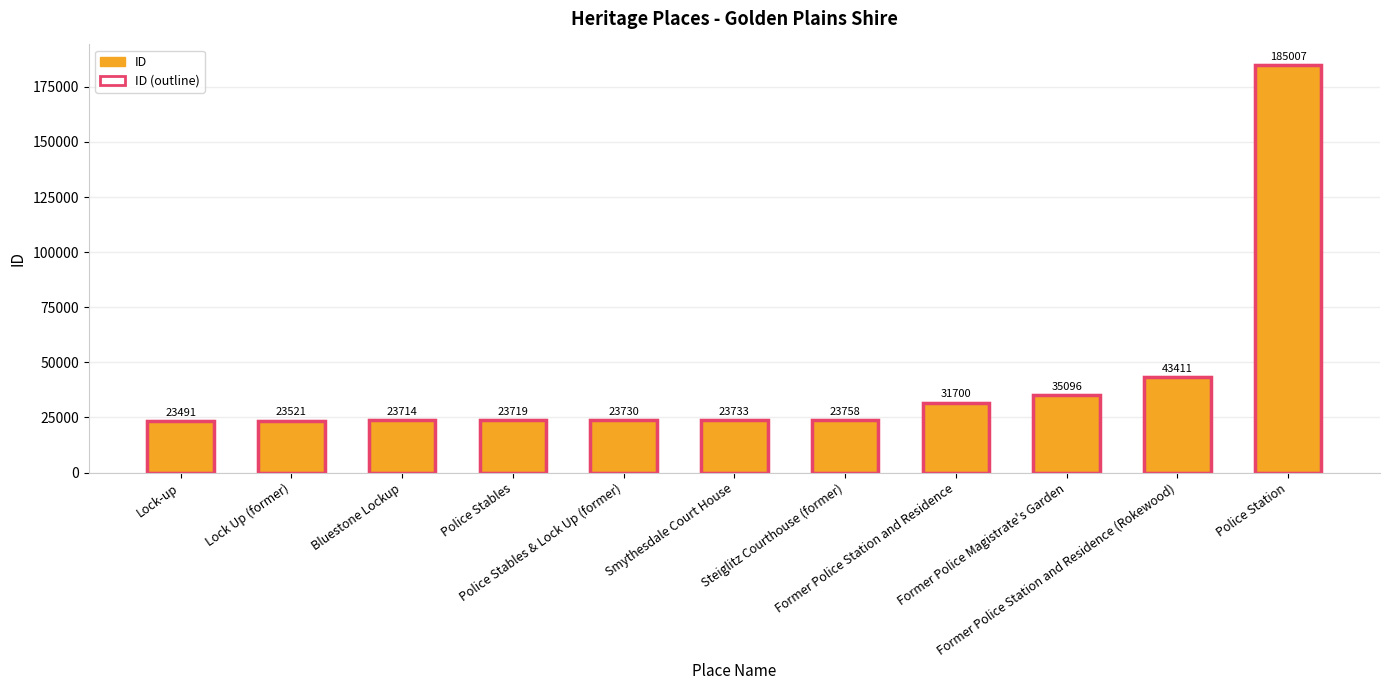

What is the highest value of the ID series?

185007